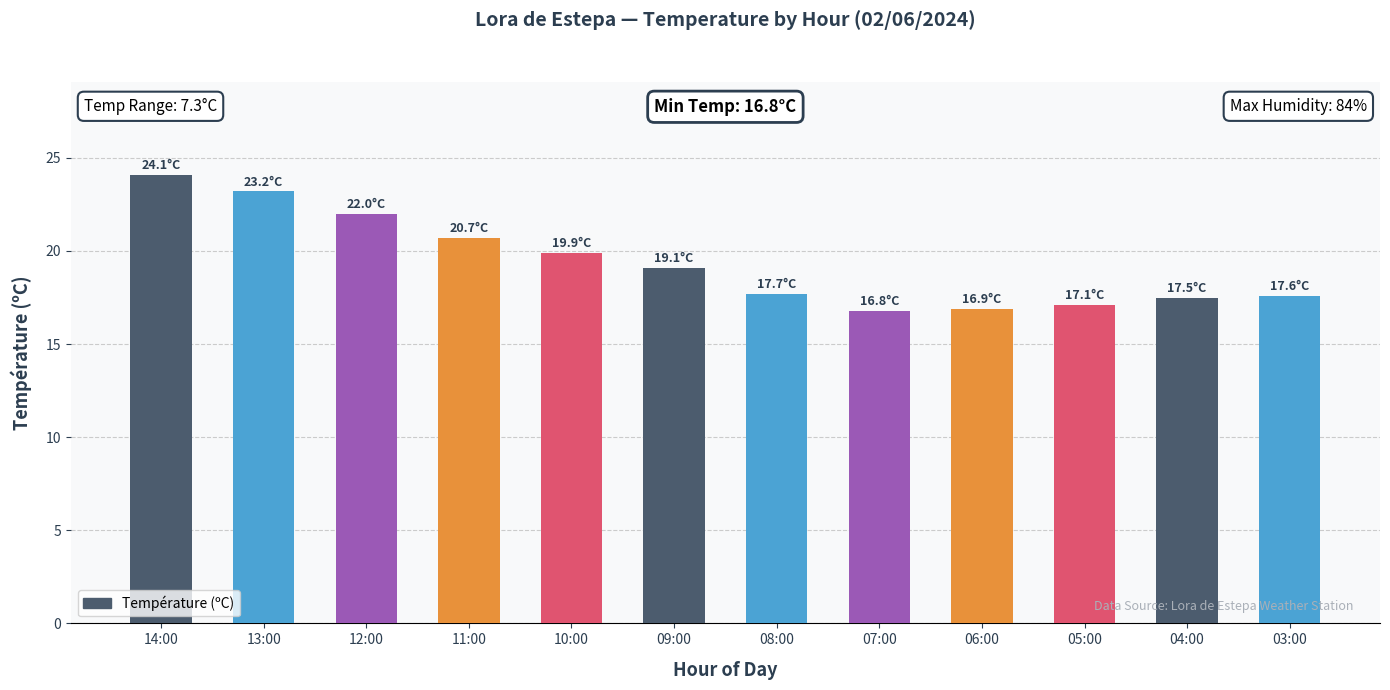

How many categories are shown in the chart?

12